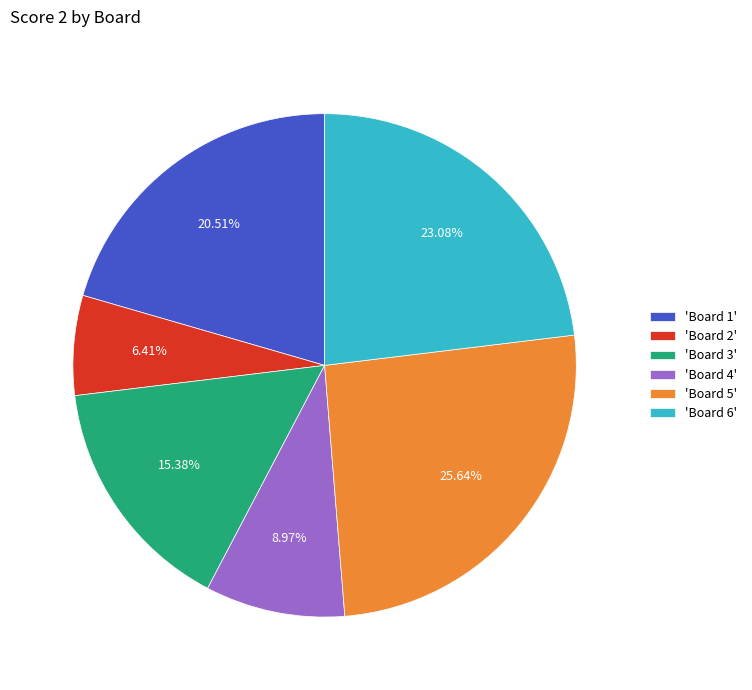

Do 'Board 2' and 'Board 3' together represent more than half of the pie?

No